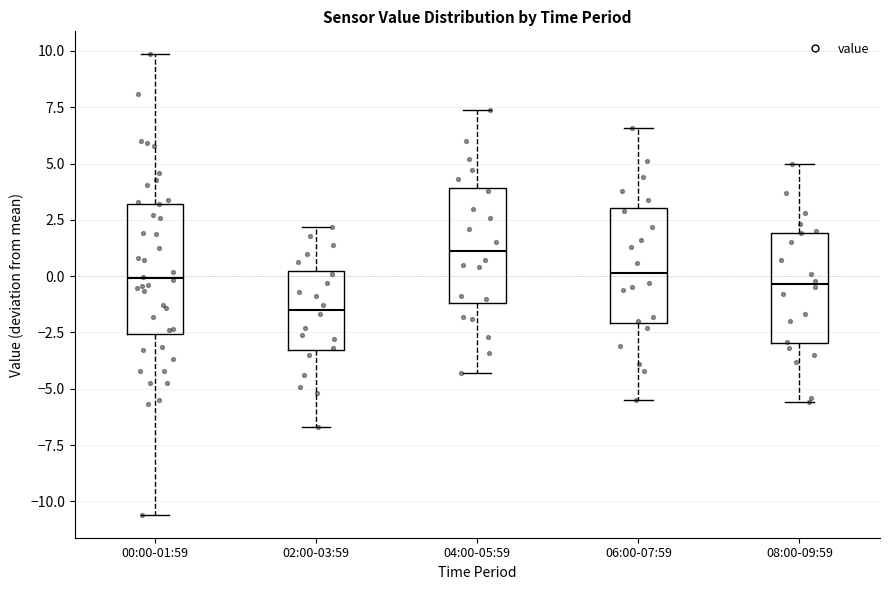

Reading left to right, read every box against the y-axis: the position of its median line, the range the box covers, and the ends of its whiskers. The values are not printed on the chart, so give them approximately, as read against the axis.

00:00-01:59: median 0.0, box -2.5 to 3.0, whiskers -10.5 to 10.0
02:00-03:59: median -1.5, box -3.5 to 0.0, whiskers -6.5 to 2.0
04:00-05:59: median 1.0, box -1.0 to 4.0, whiskers -4.5 to 7.5
06:00-07:59: median 0.0, box -2.0 to 3.0, whiskers -5.5 to 6.5
08:00-09:59: median -0.5, box -3.0 to 2.0, whiskers -5.5 to 5.0